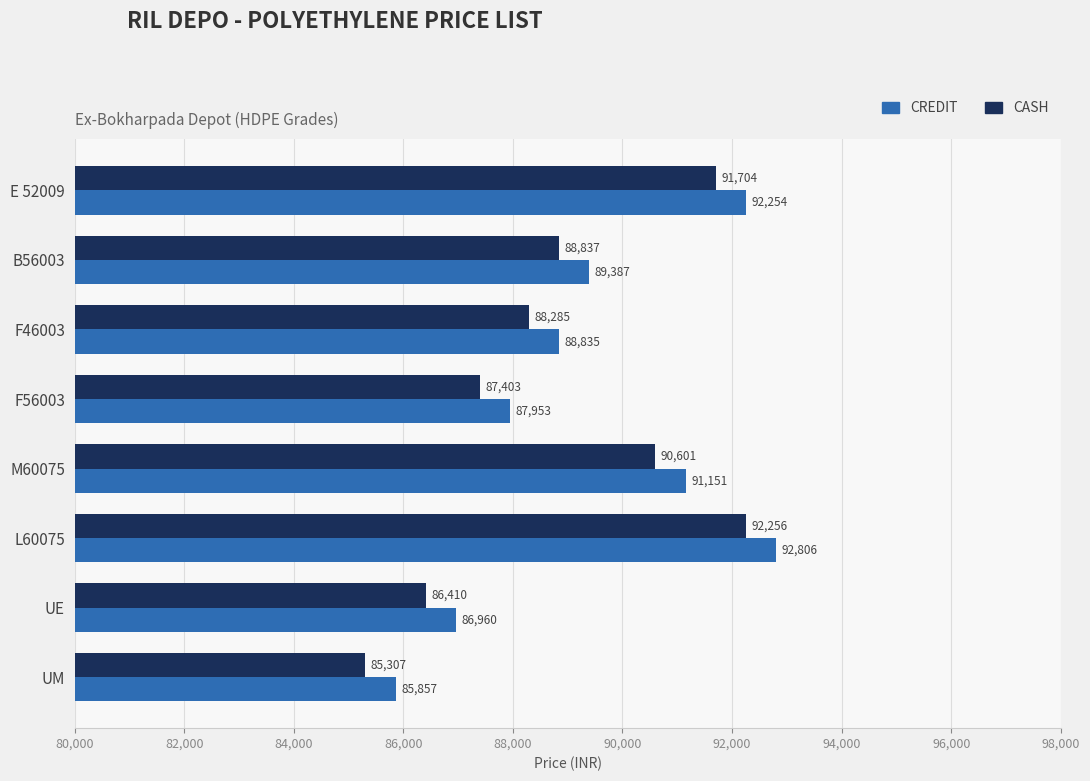

At which label is CASH closest to 88781?

B56003